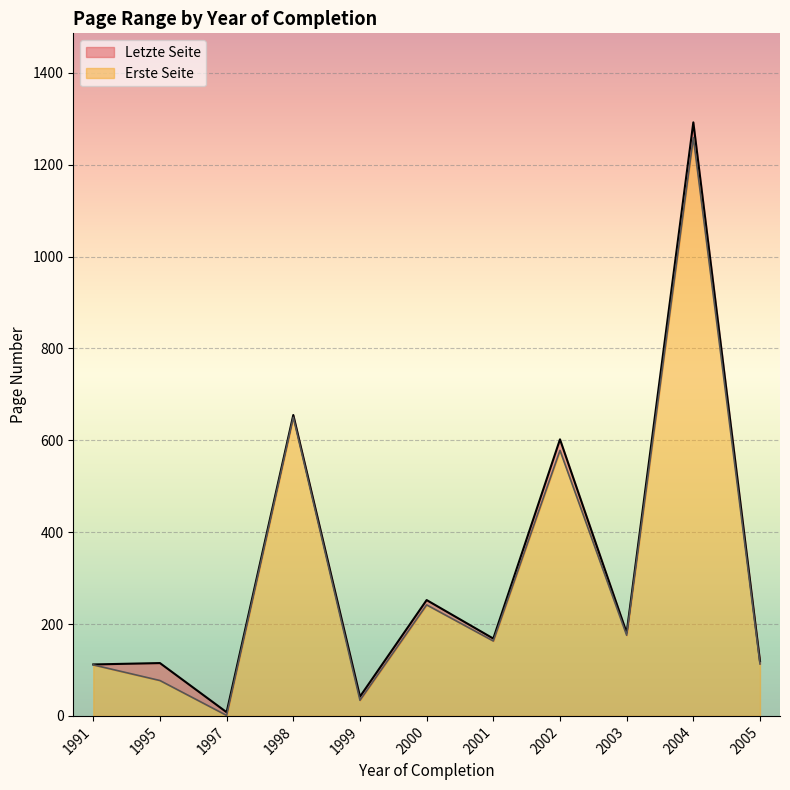

Is it true that Erste Seite equals 1259.0 at 2004?

True